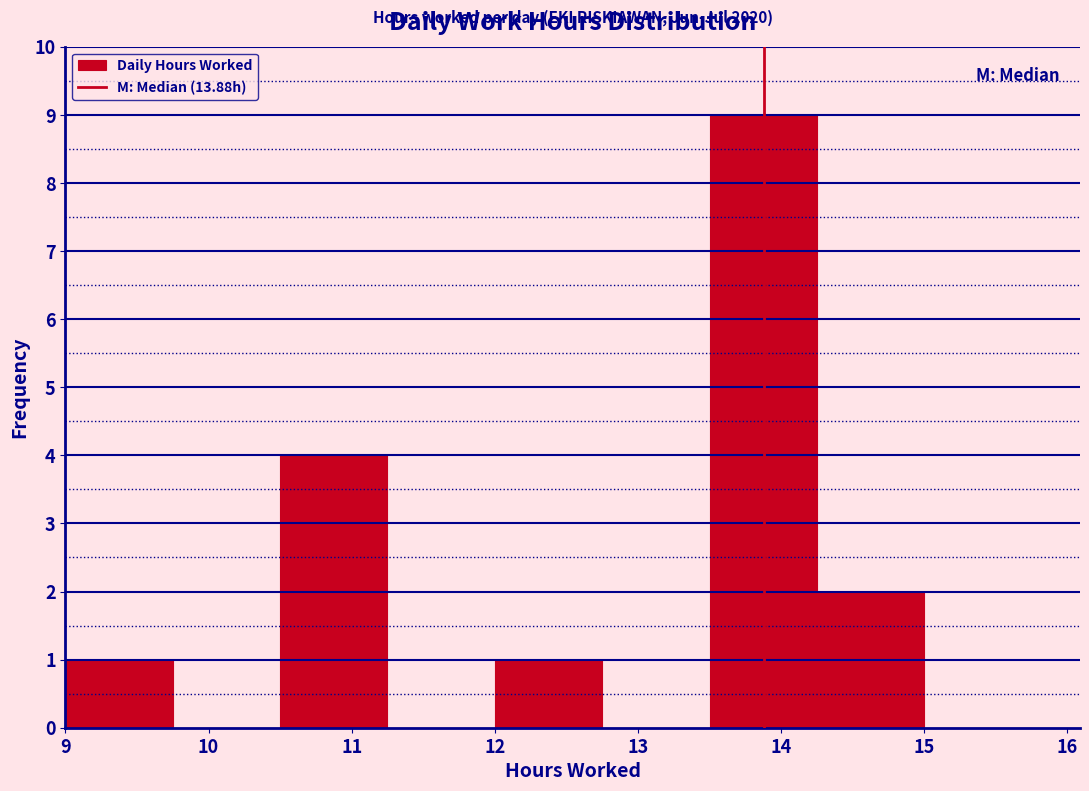

Over which range of the x-axis is the bar tallest?

13.50 to 14.25